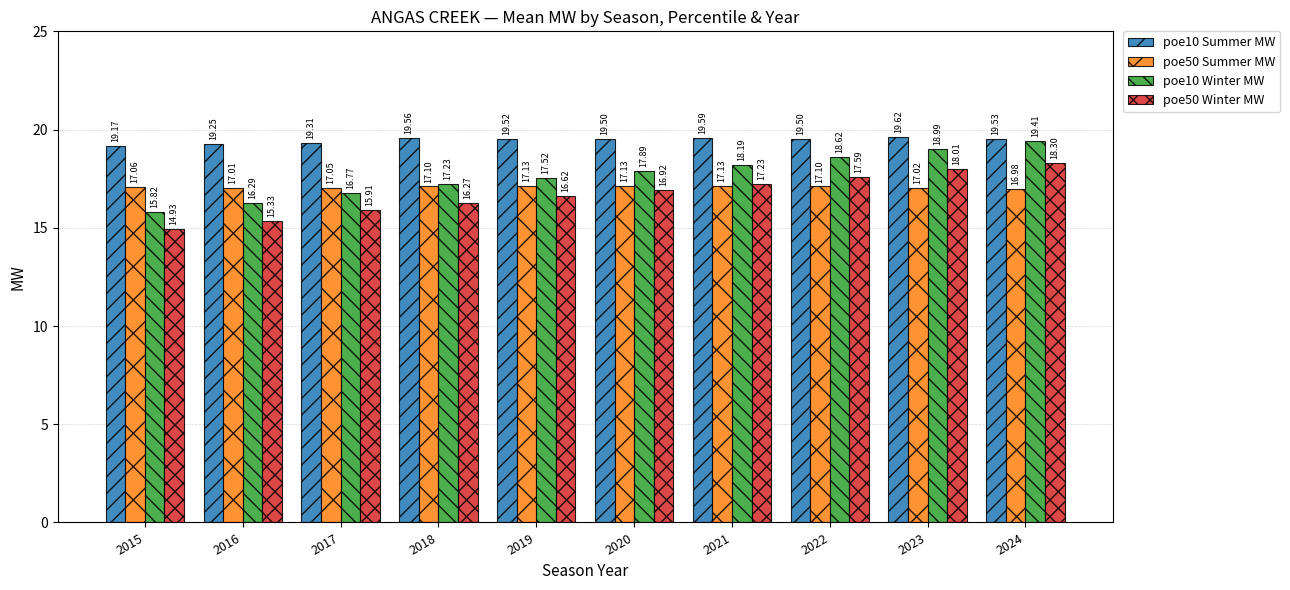

Which series has the largest range (max minus min)?

poe10 Winter MW